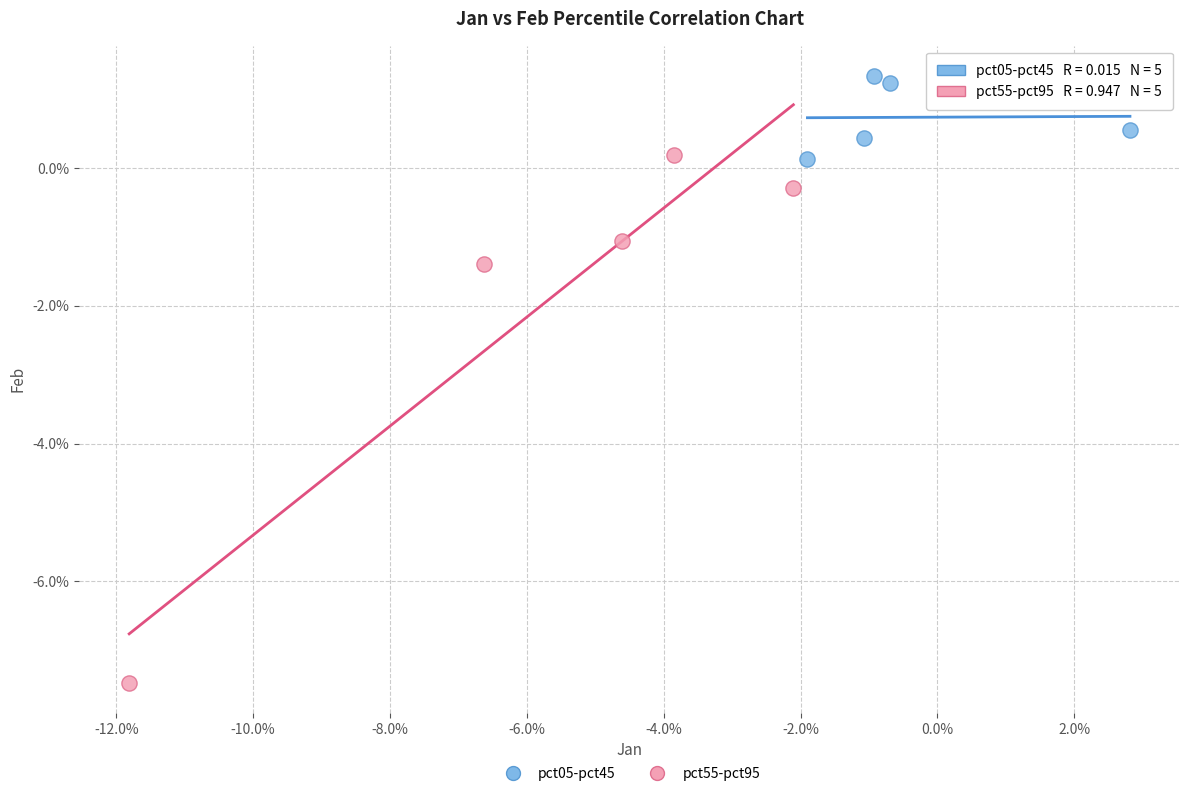

Which series has the largest Y range (max minus min)?

pct55-pct95